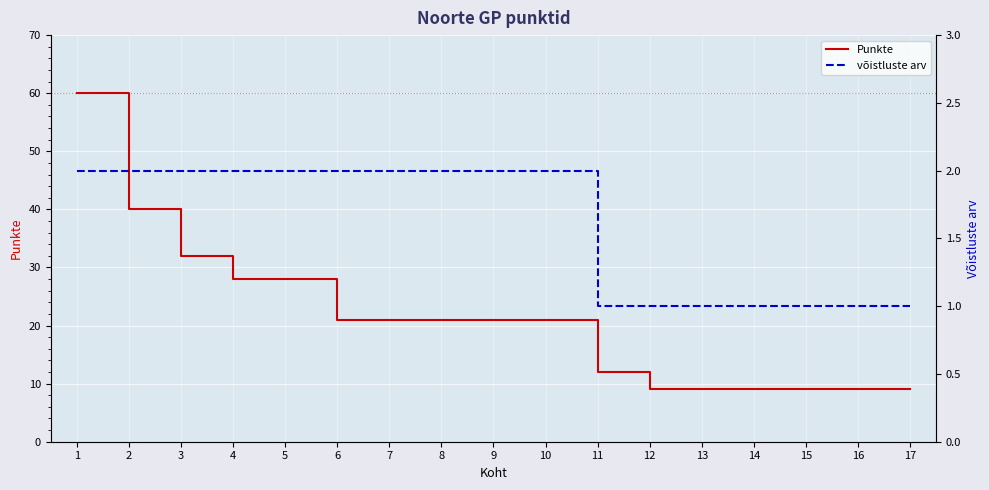

At which label is võistluste arv closest to 1?

11